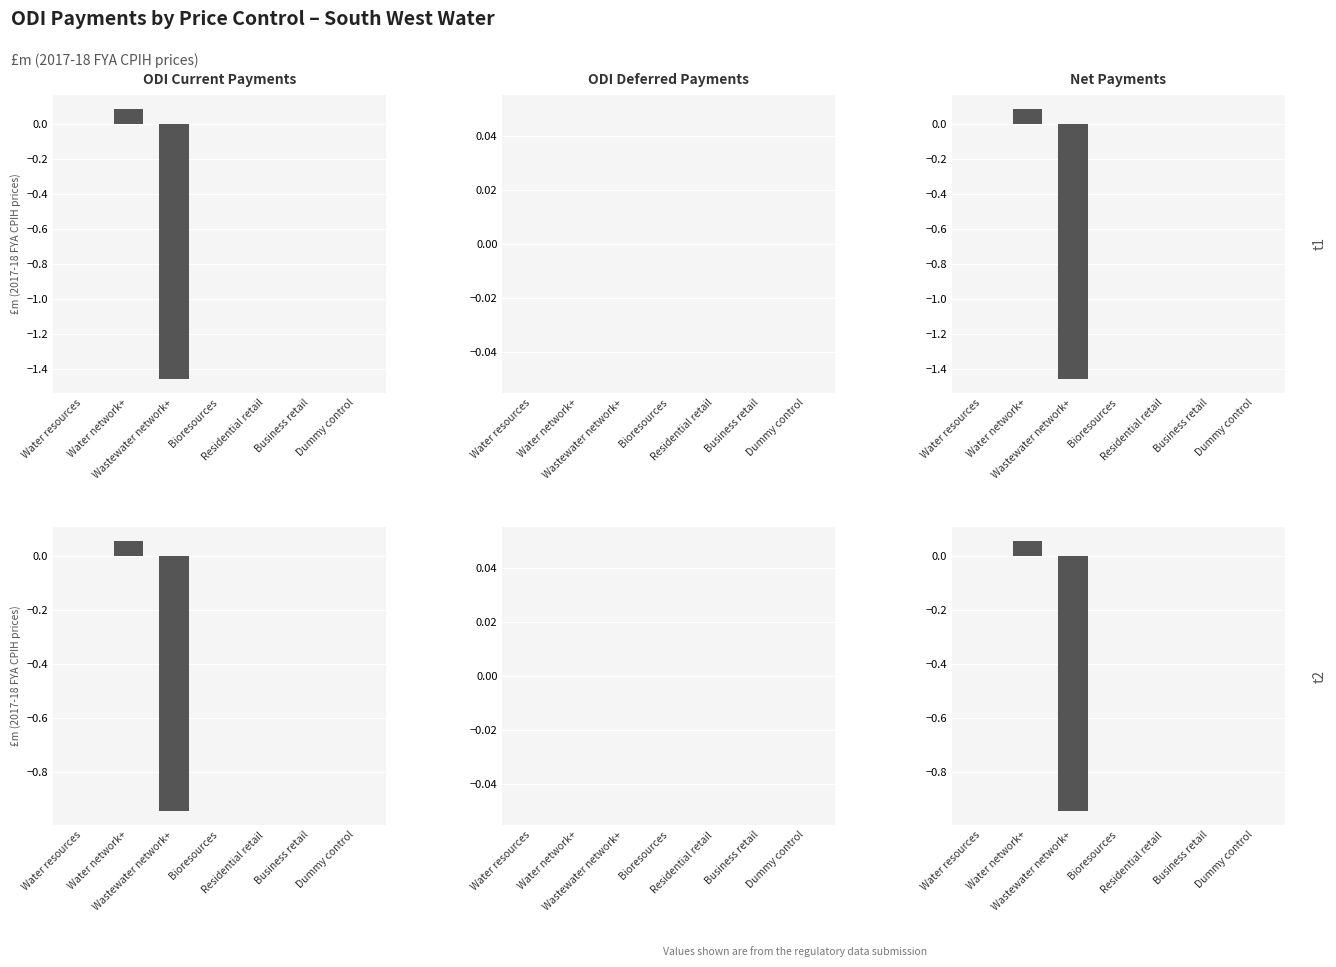

At which category is the sum across all series the highest?

Water network+